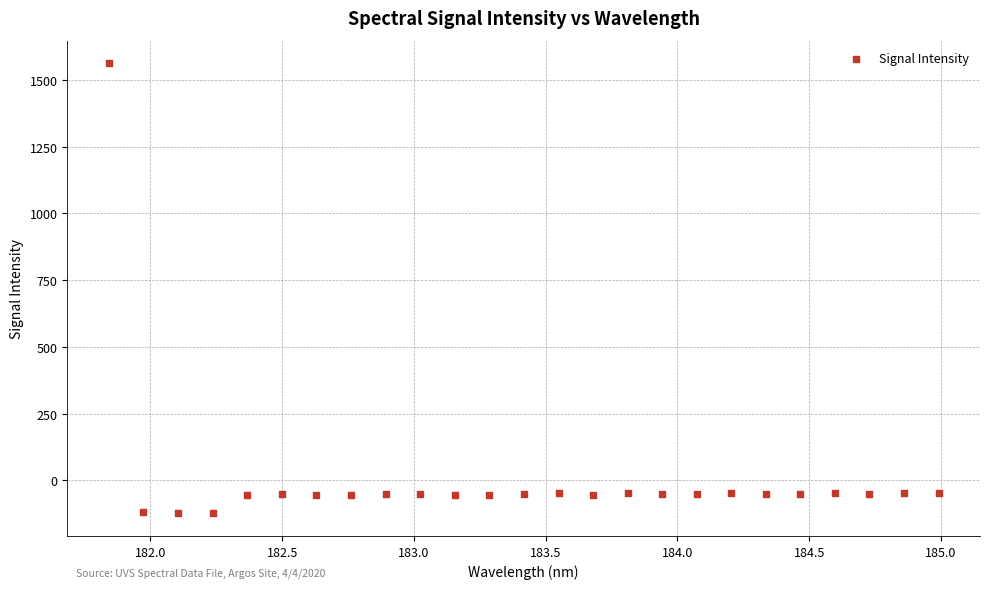

What is the range of X values (max minus min)?

3.1